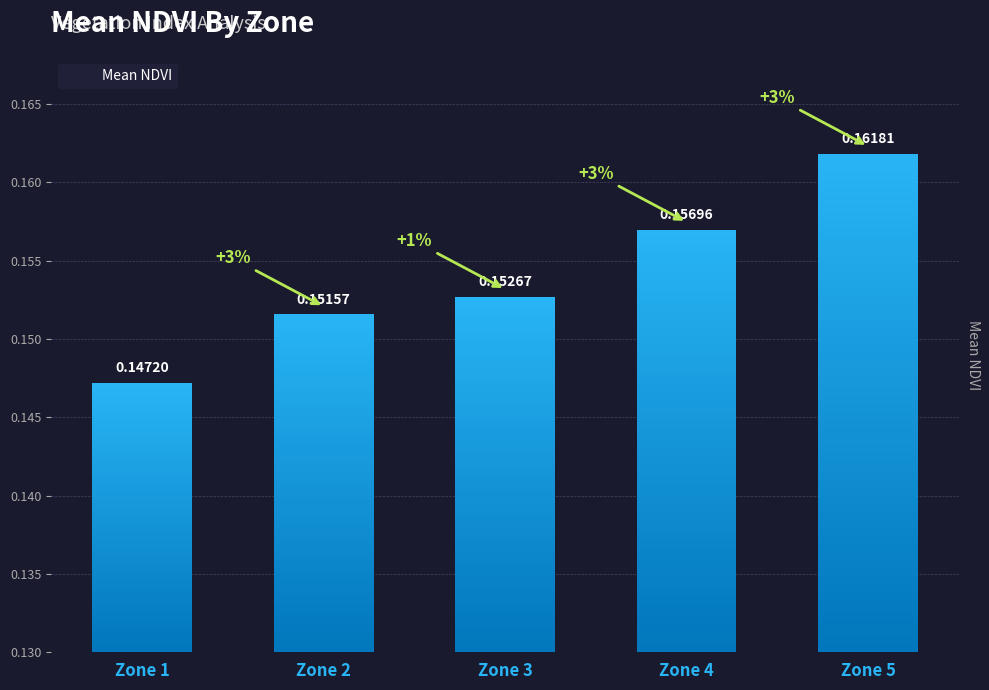

Are the bars horizontal?

No